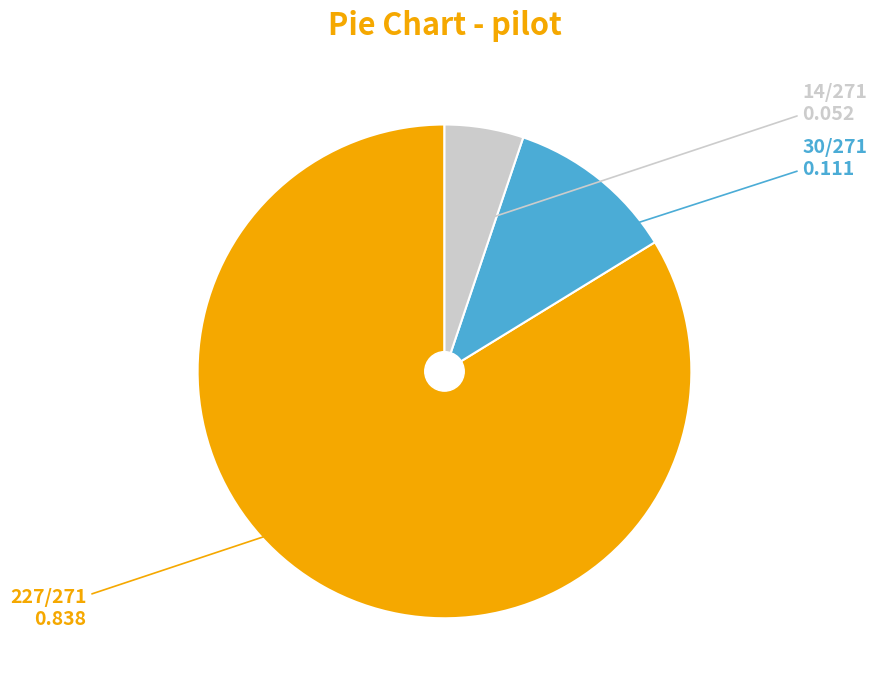

Is there any slice that represents more than half of the pie?

Yes